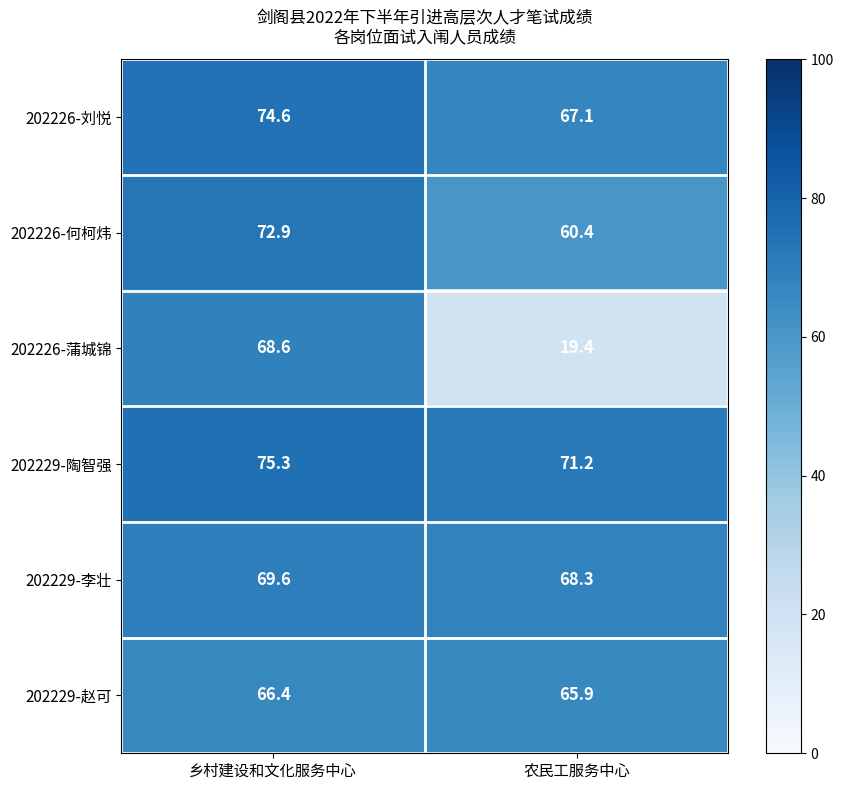

How many data points in 202229-赵可 are above 66?

1